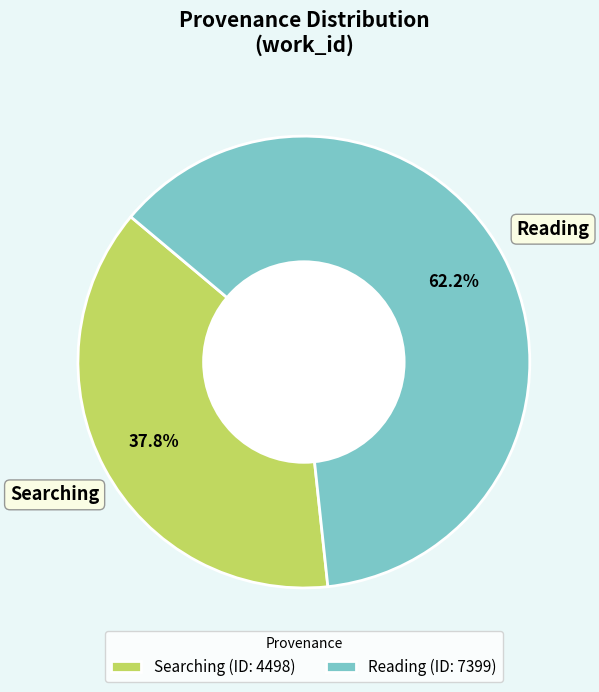

Does any single category account for the majority?

Yes